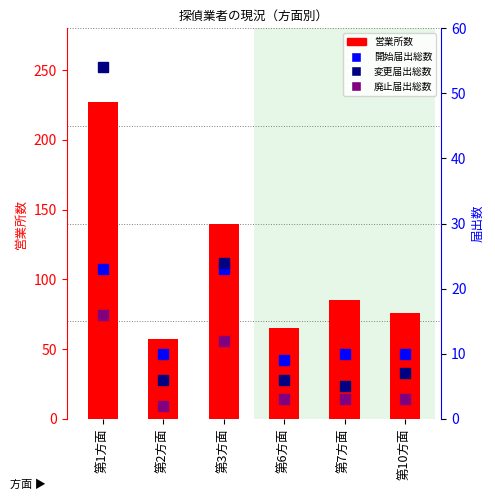

Which series has the largest range (max minus min)?

営業所数